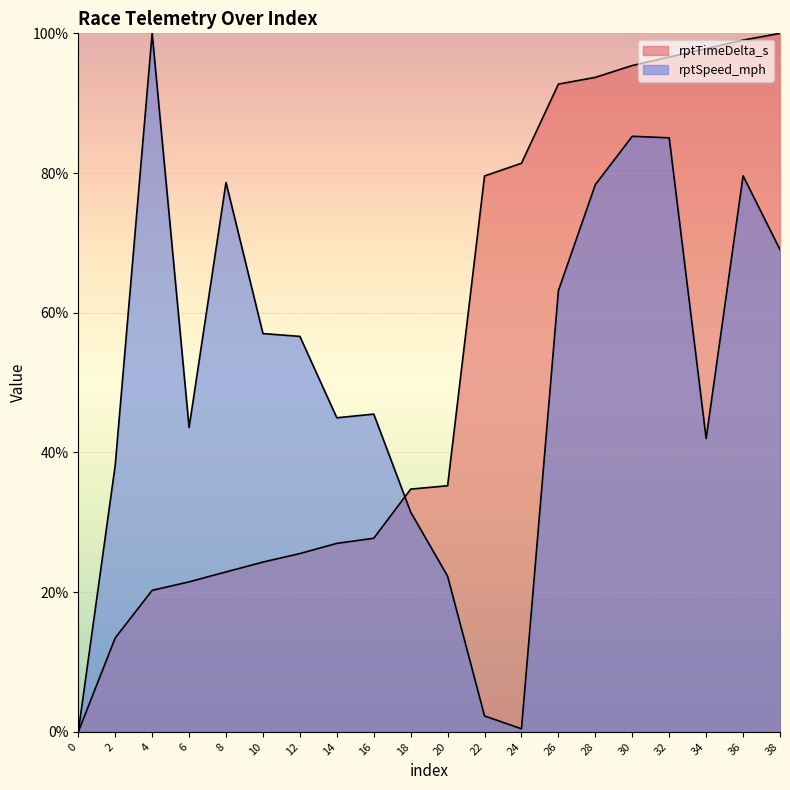

How many lines are shown in the chart?

2